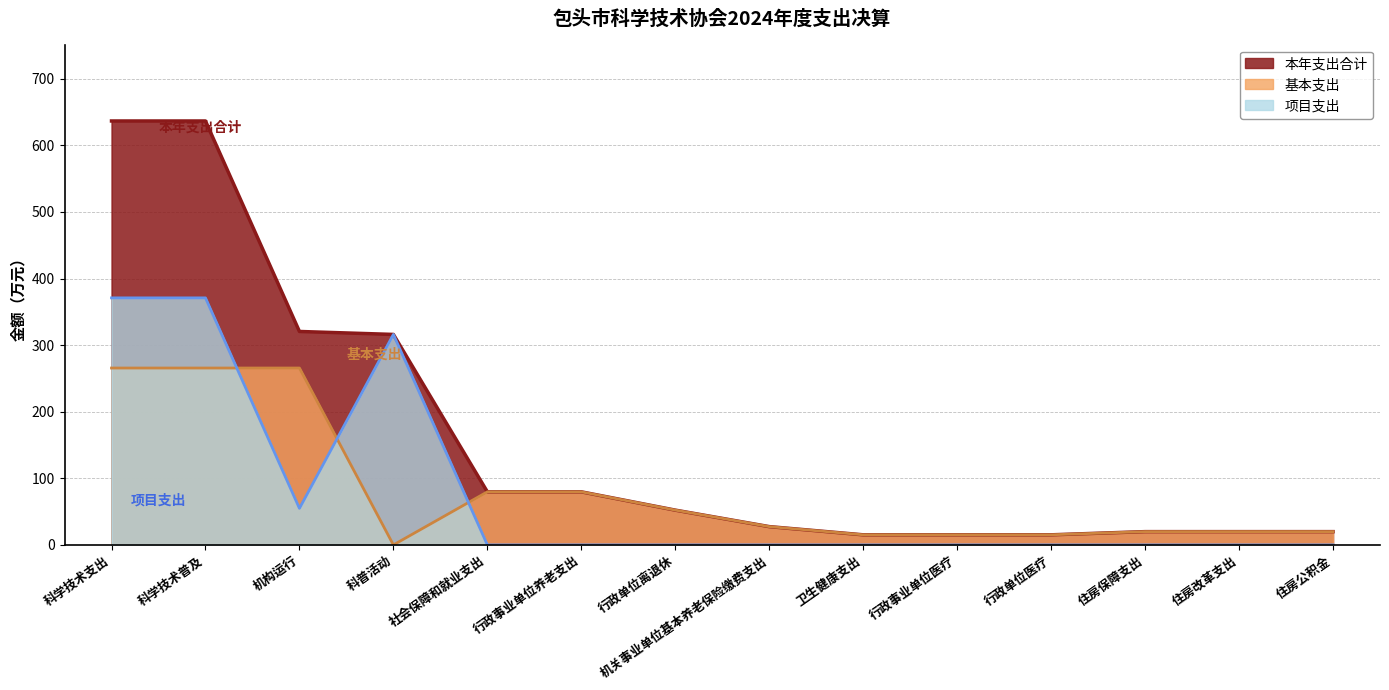

Reading left to right, list all the values displayed in this chart.

本年支出合计: 636.6	636.6	320.5	316.1	79.7	79.7	52.2	27.5	15.2	15.2	15.2	19.9	19.9	19.9
基本支出: 265.6	265.6	265.6	0.0	79.7	79.7	52.2	27.5	15.2	15.2	15.2	19.9	19.9	19.9
项目支出: 370.9	370.9	54.9	316.1	0.0	0.0	0.0	0.0	0.0	0.0	0.0	0.0	0.0	0.0